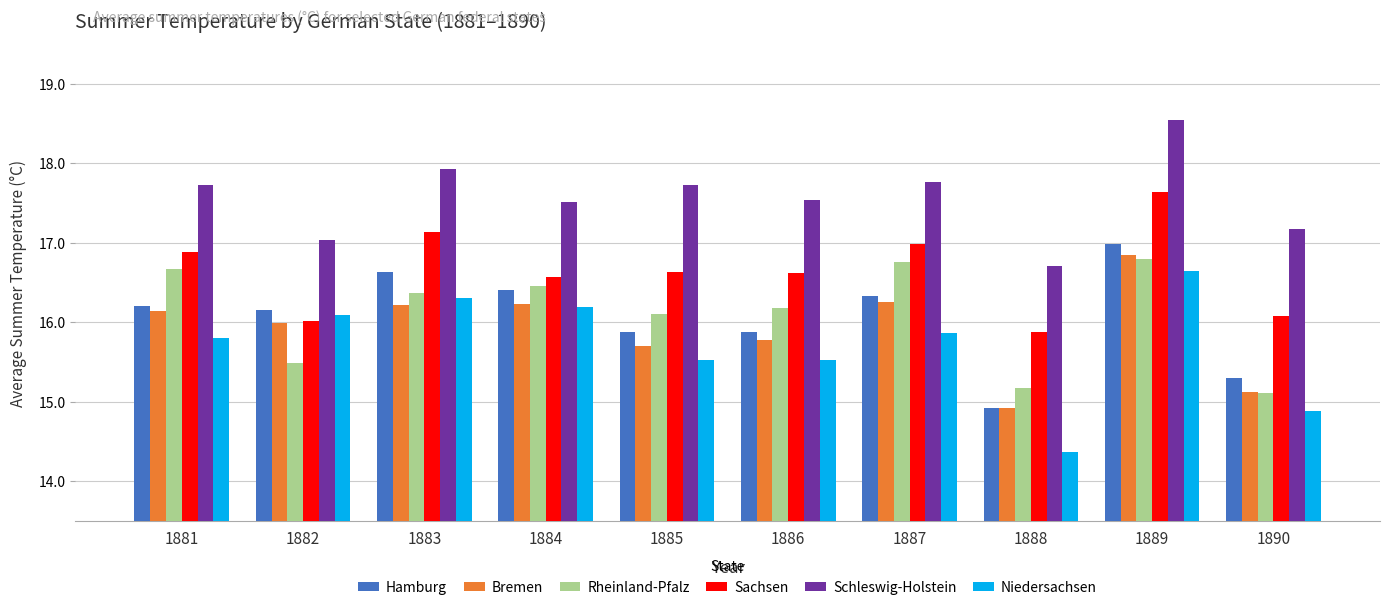

Which series has the largest range (max minus min)?

Niedersachsen